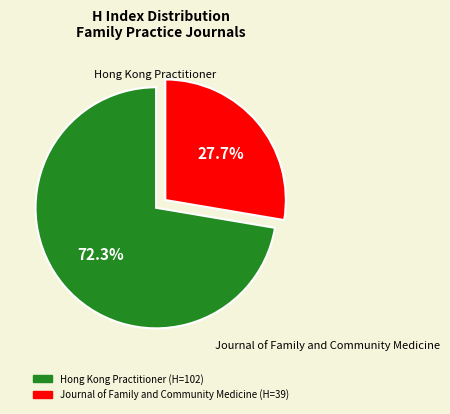

To the nearest percent, what percentage of the pie is Journal of Family and Community Medicine?

28%